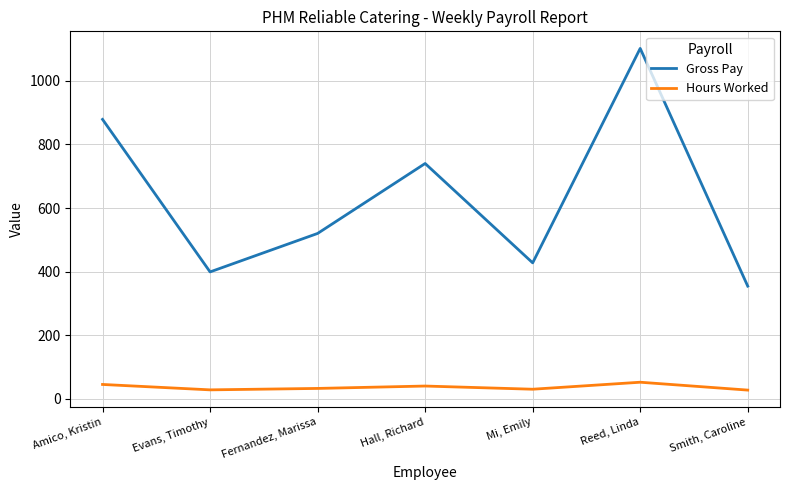

The value of Gross Pay at Hall, Richard is 740.0. True or false?

True